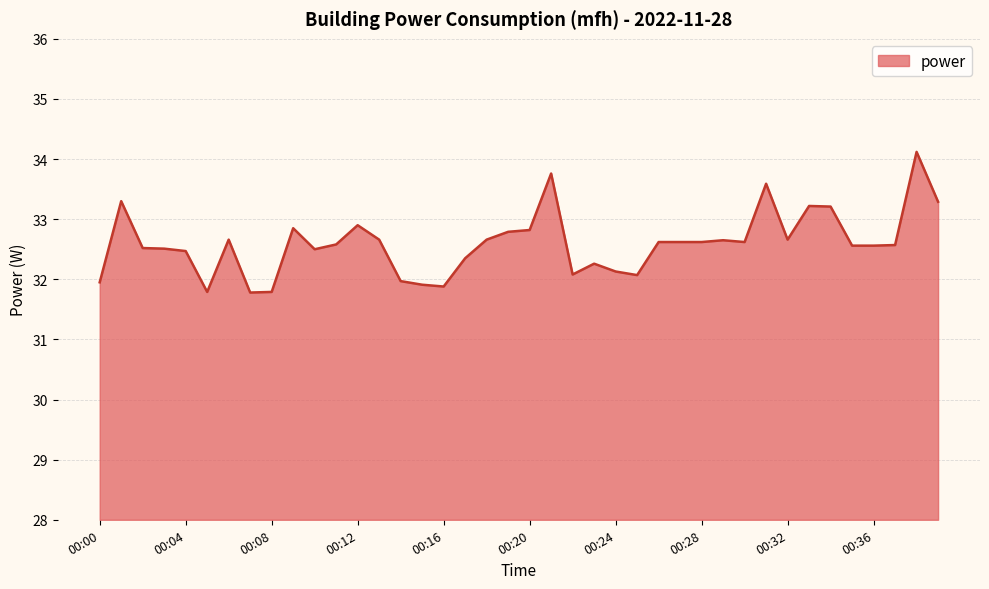

What is the difference between the maximum and minimum values?

2.3